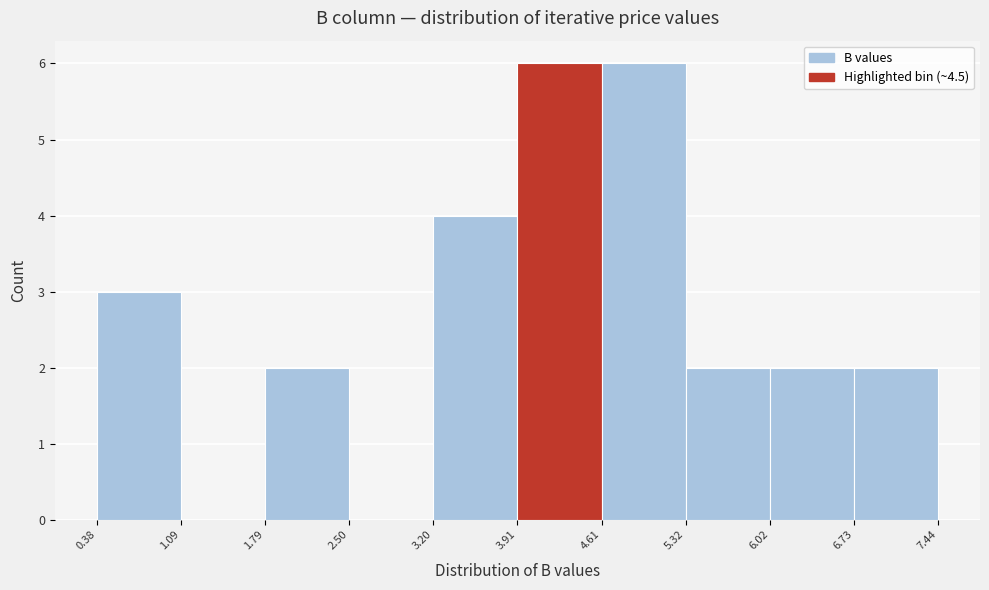

Reading left to right, list every bar in this chart as the range it spans on the x-axis followed by its height. The values are not printed on the chart, so give them approximately, as read against the axis.

0.38 to 1.09: 3
1.09 to 1.79: 0
1.79 to 2.50: 2
2.50 to 3.20: 0
3.20 to 3.91: 4
3.91 to 4.61: 6
4.61 to 5.32: 6
5.32 to 6.02: 2
6.02 to 6.73: 2
6.73 to 7.44: 2